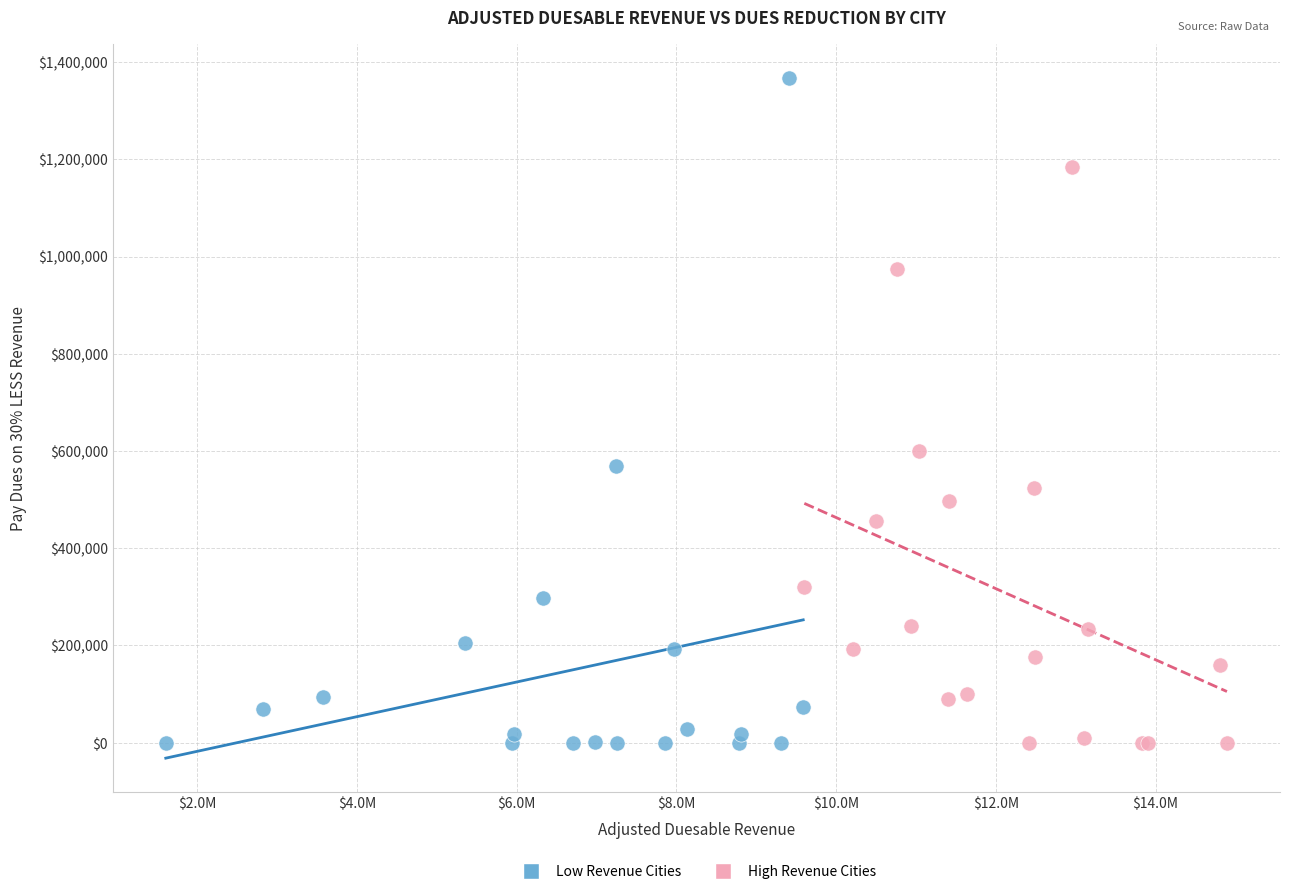

Which series has the widest spread of Y values?

Low Revenue Cities